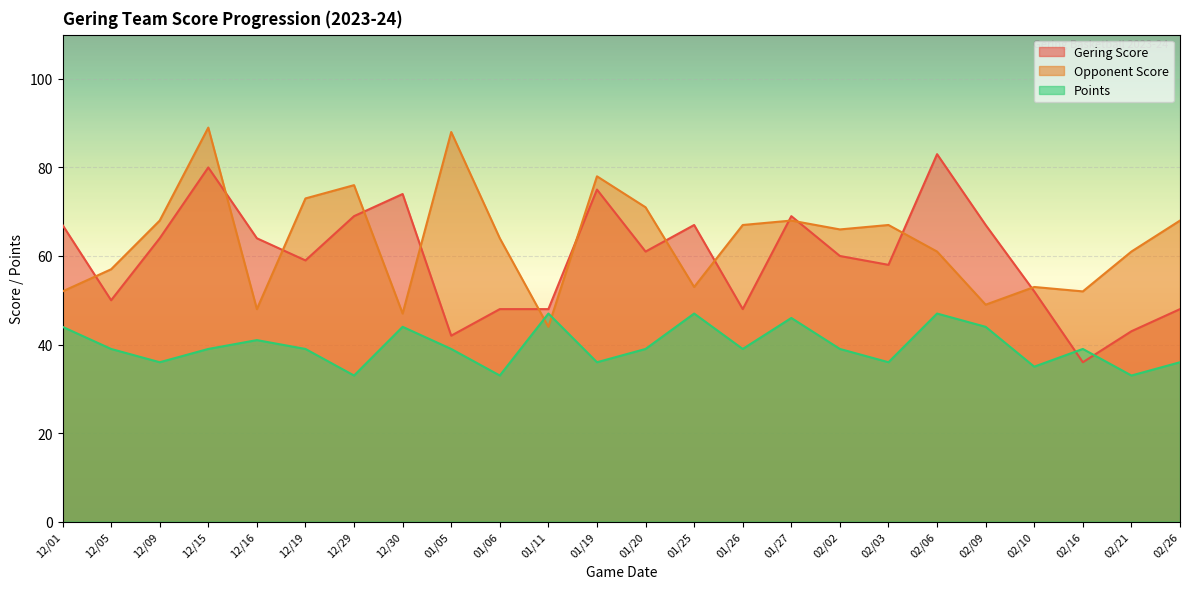

List the labels in order of Points value, smallest first.

12/29, 01/06, 02/21, 02/10, 12/09, 01/19, 02/03, 02/26, 12/05, 12/15, 12/19, 01/05, 01/20, 01/26, 02/02, 02/16, 12/16, 12/01, 12/30, 02/09, 01/27, 01/11, 01/25, 02/06